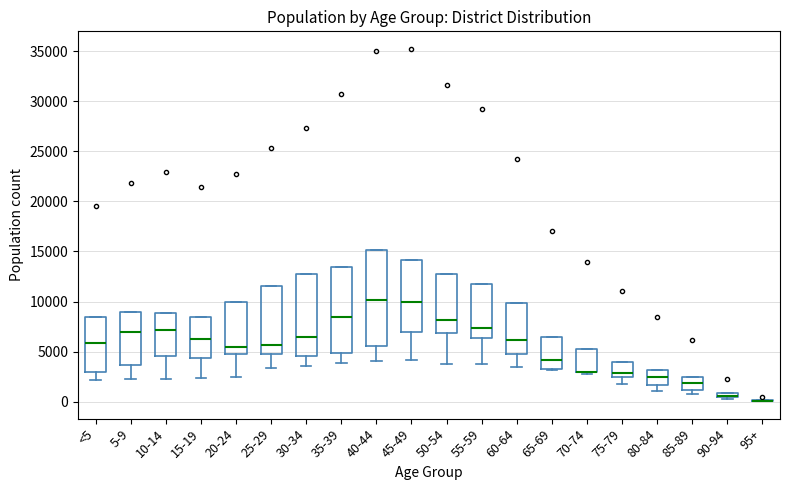

Comparing the boxes themselves (not the whiskers), which one is the tallest?

40-44